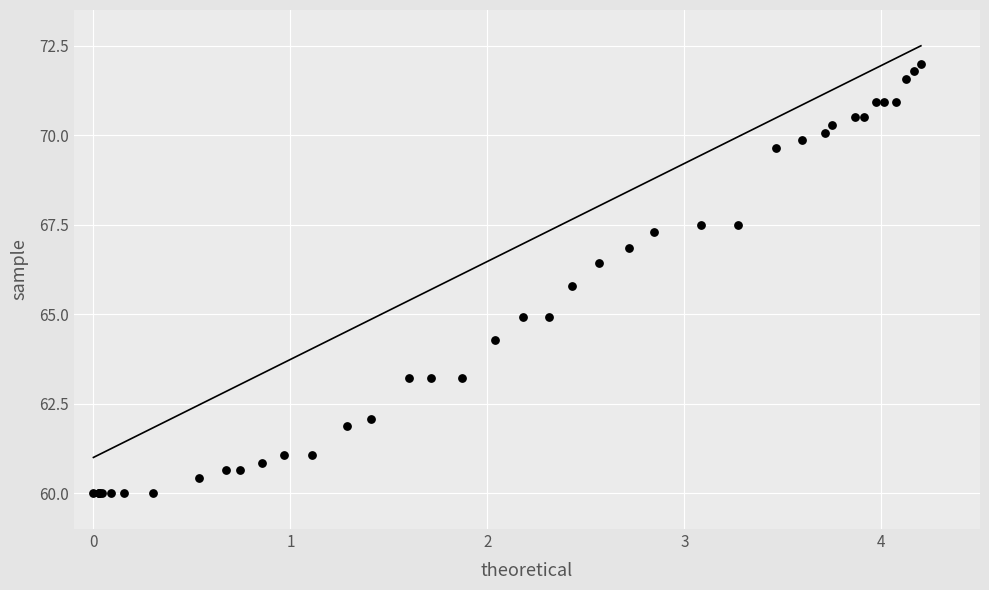

What Y value in the scatter plot is closest to 66?

65.8